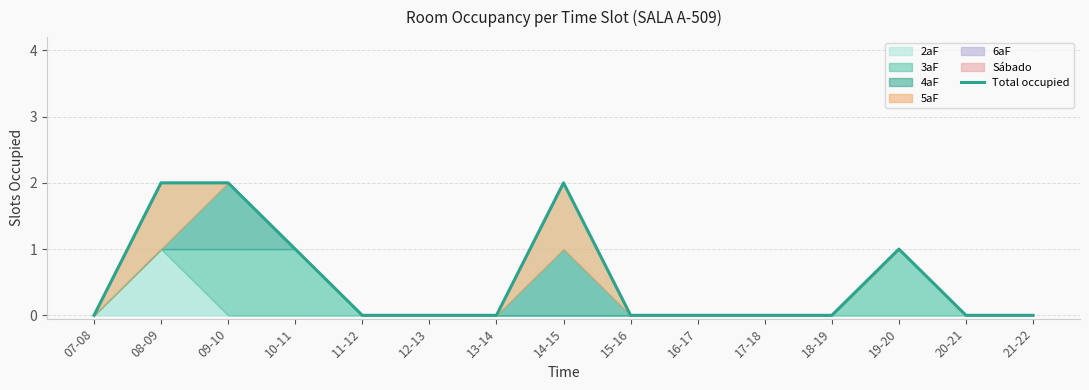

What is the maximum value shown in the chart?

2